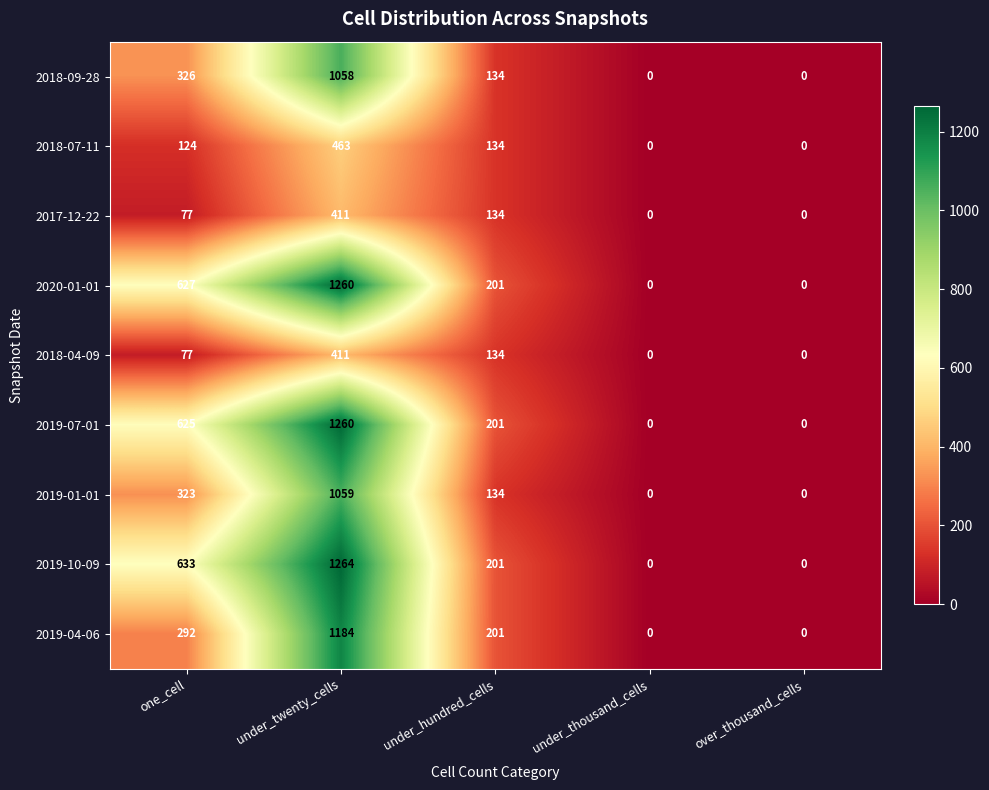

How many values in 2018-09-28 are above zero?

3